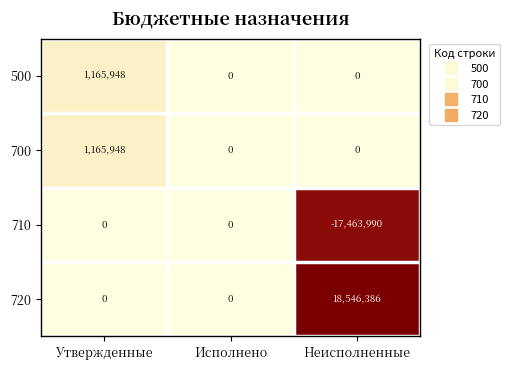

True or false: 700 has a value of -643283 at Исполнено.

False